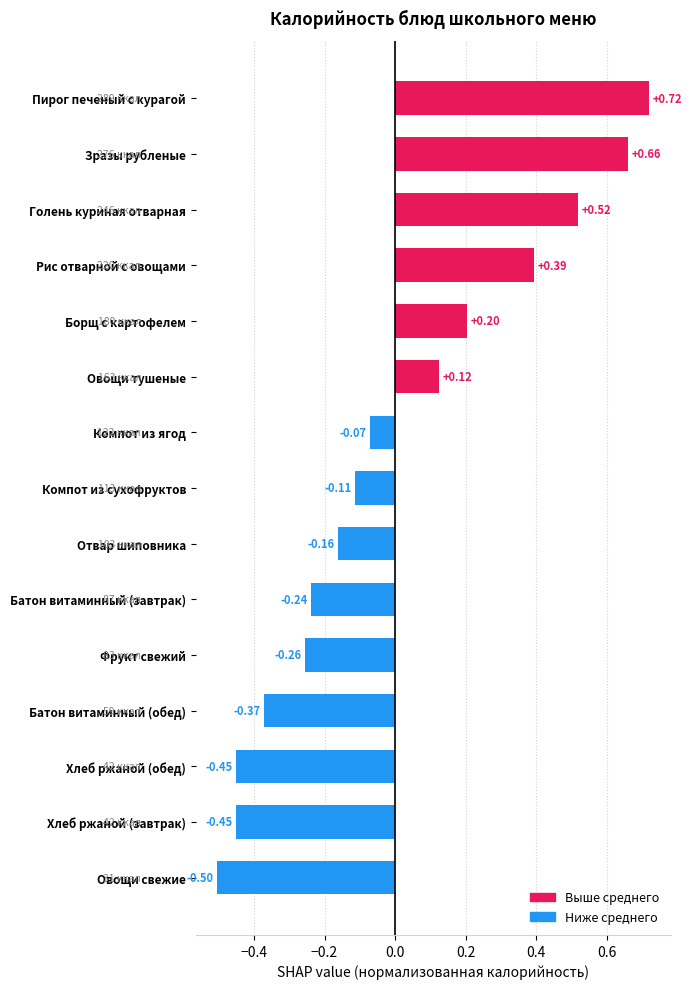

What is the difference between the maximum and minimum values?

1.2